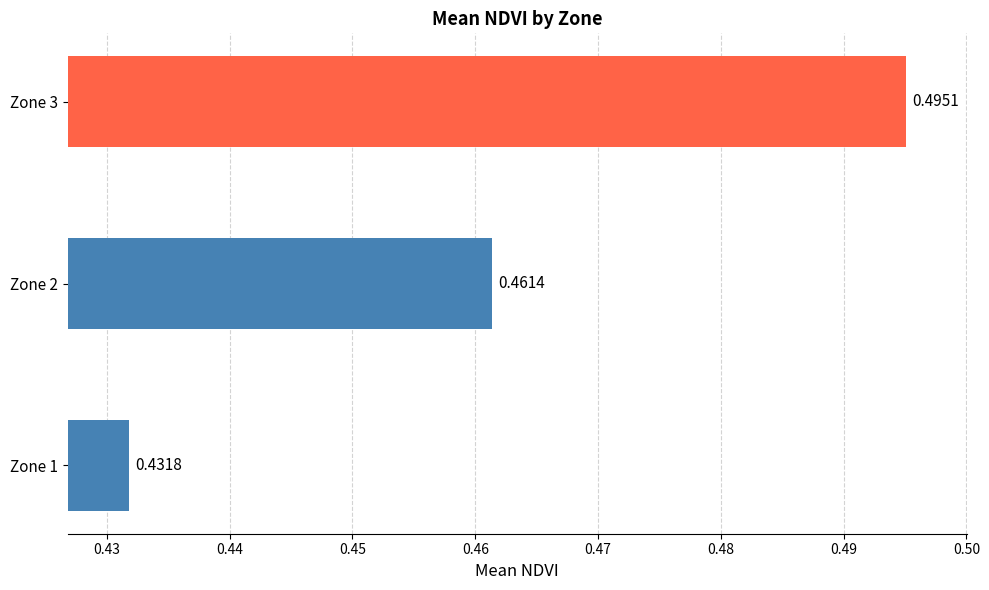

What is the sum of the values at Zone 2 and Zone 1?

0.9